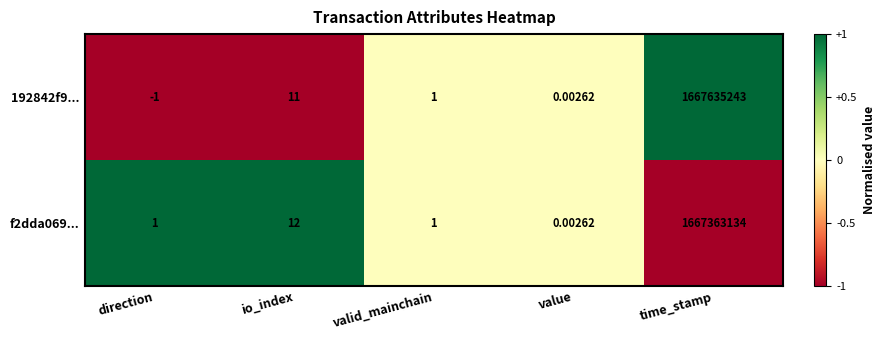

At which label does f2dda069... reach its peak?

time_stamp